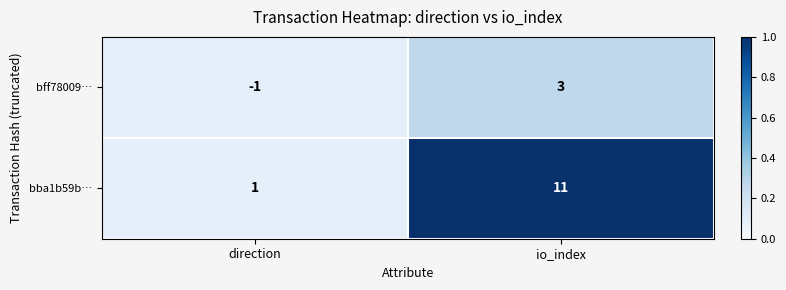

What is the maximum value for bba1b59b…?

11